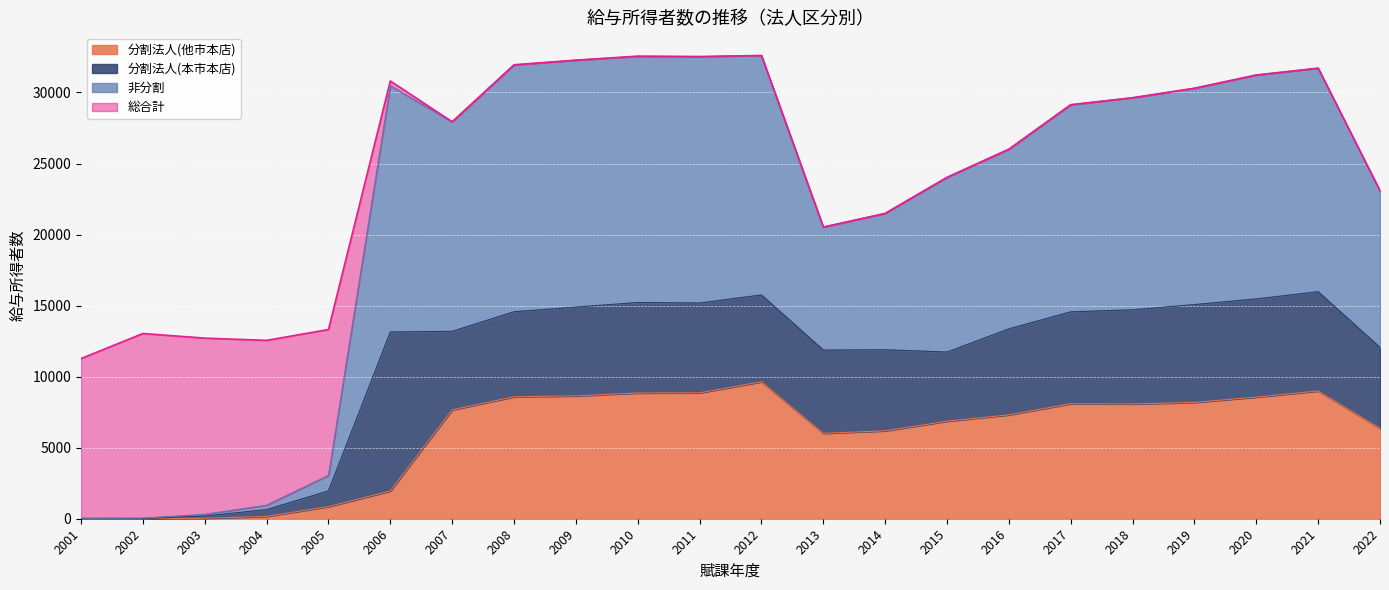

How many data points does each series have?

22